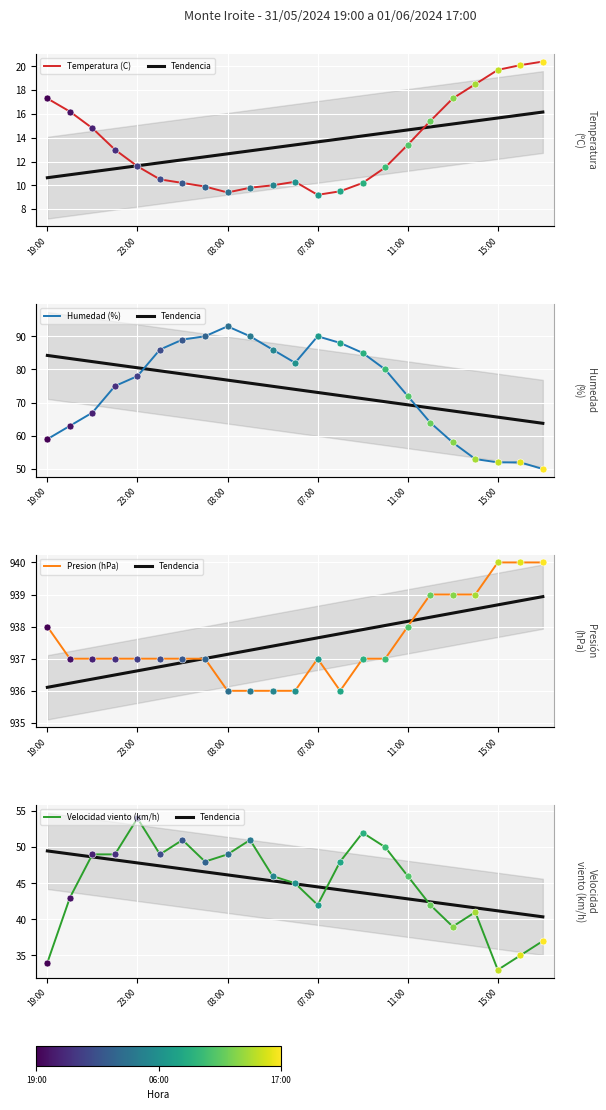

Is the value of Temperatura (C) at 19:00 greater than the value of Velocidad viento (km/h) at 05:00?

No